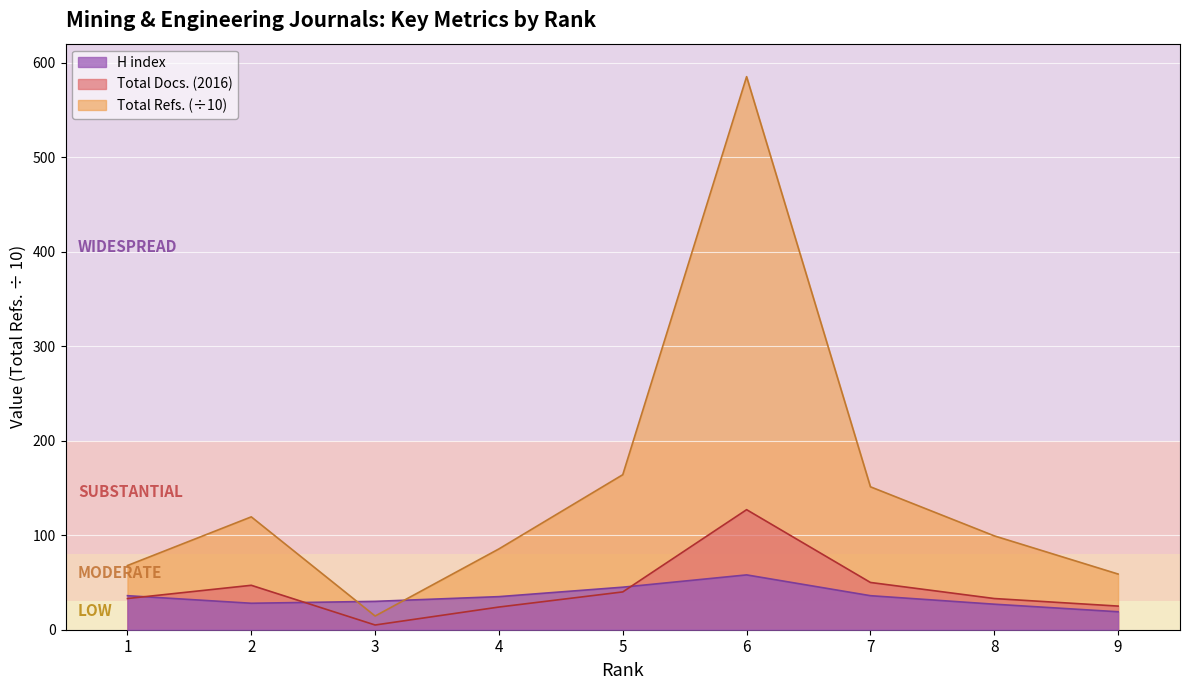

At how many categories does at least one series exceed 19?

9